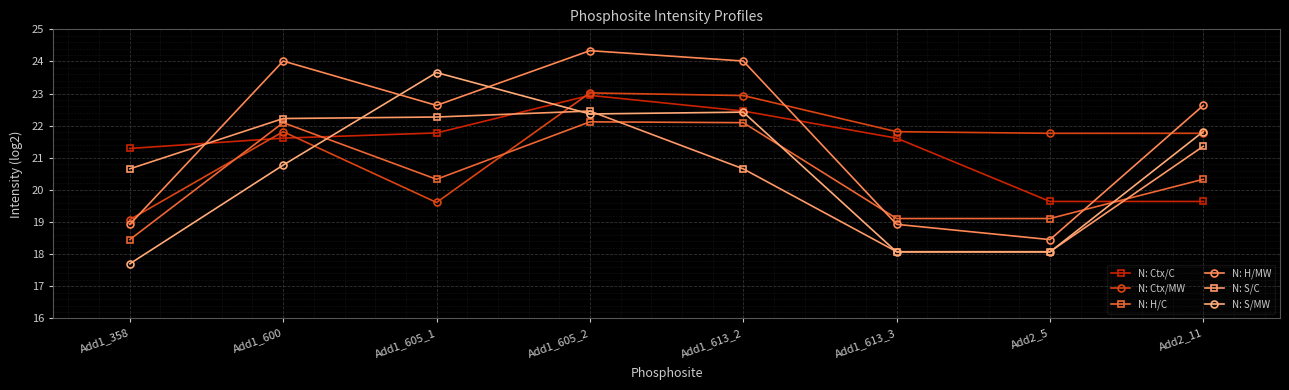

What is the difference between the N: S/MW values at Add1_600 and Add1_613_2?

1.6